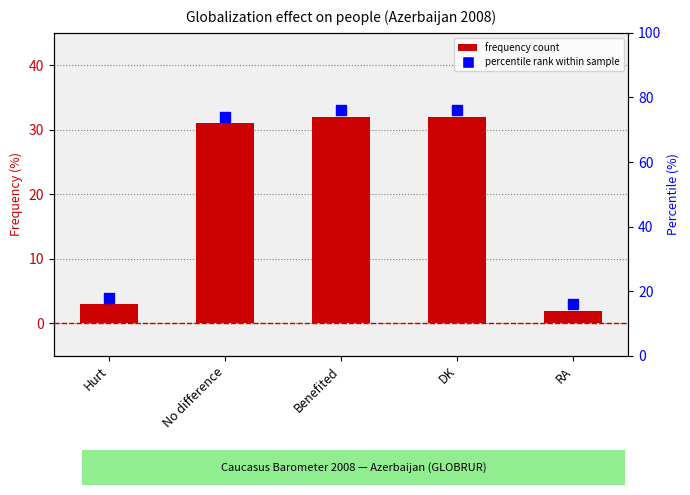

Does the chart contain stacked bars?

No